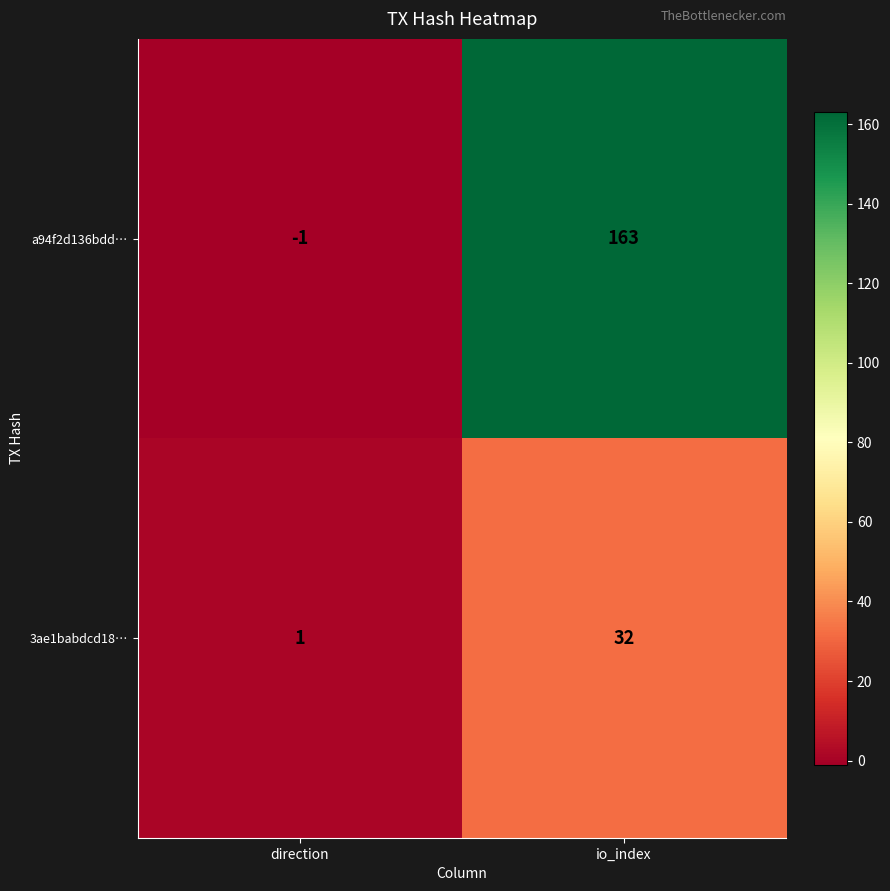

What is the sum of the a94f2d136bdd… values at direction and io_index?

162